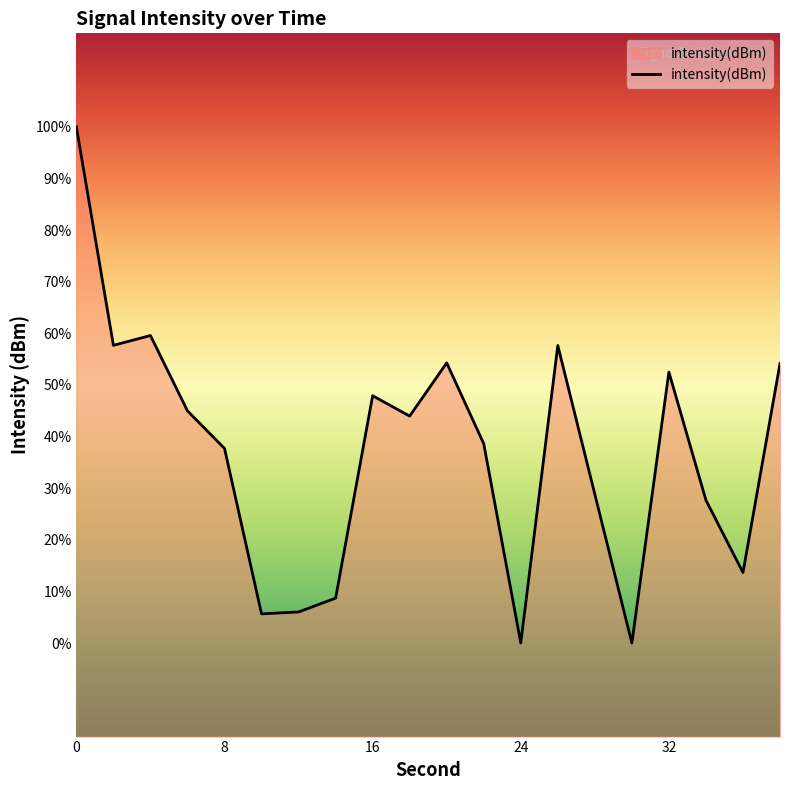

Does the chart display data point markers on the line(s)?

No